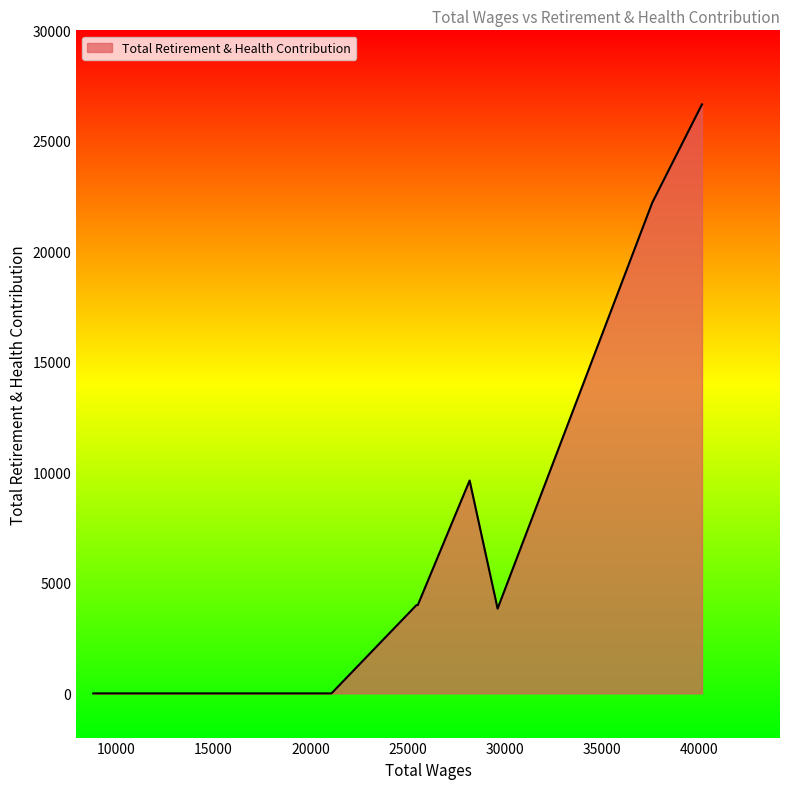

What is the average value?

7812